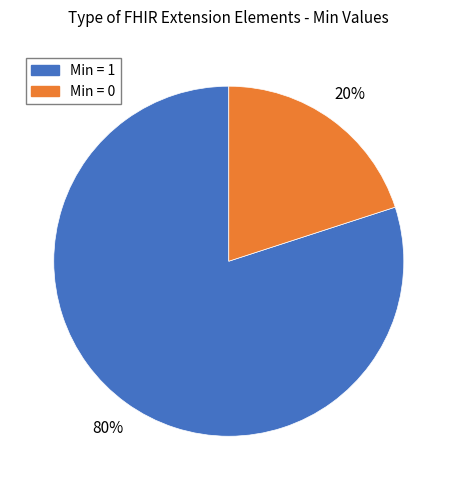

Is there a majority slice in this chart?

Yes